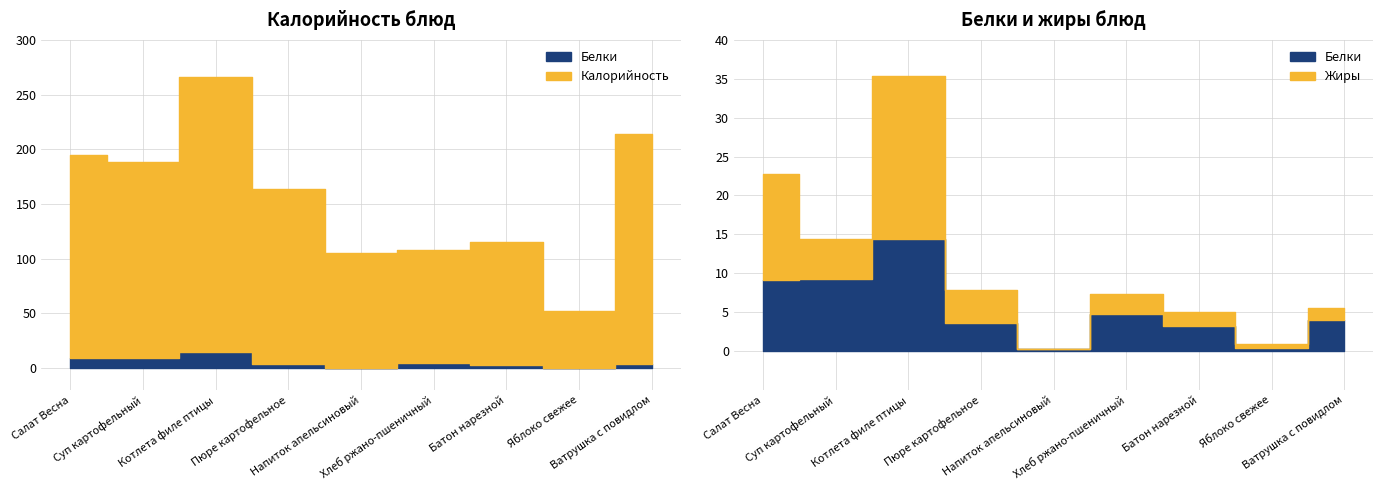

What position from the right is Ватрушка с повидлом?

1